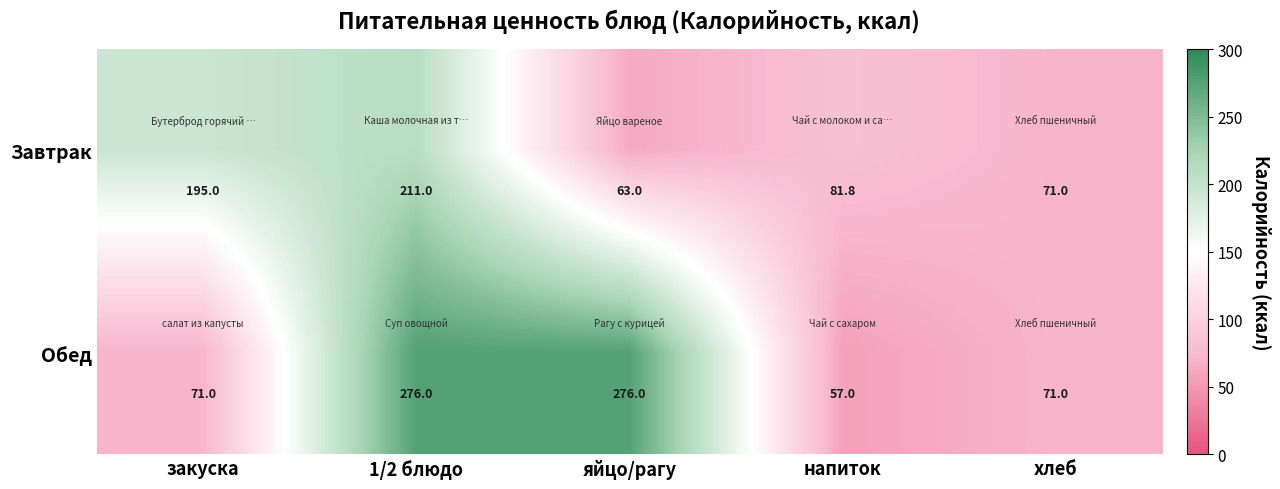

At which label does Завтрак first exceed 81?

закуска